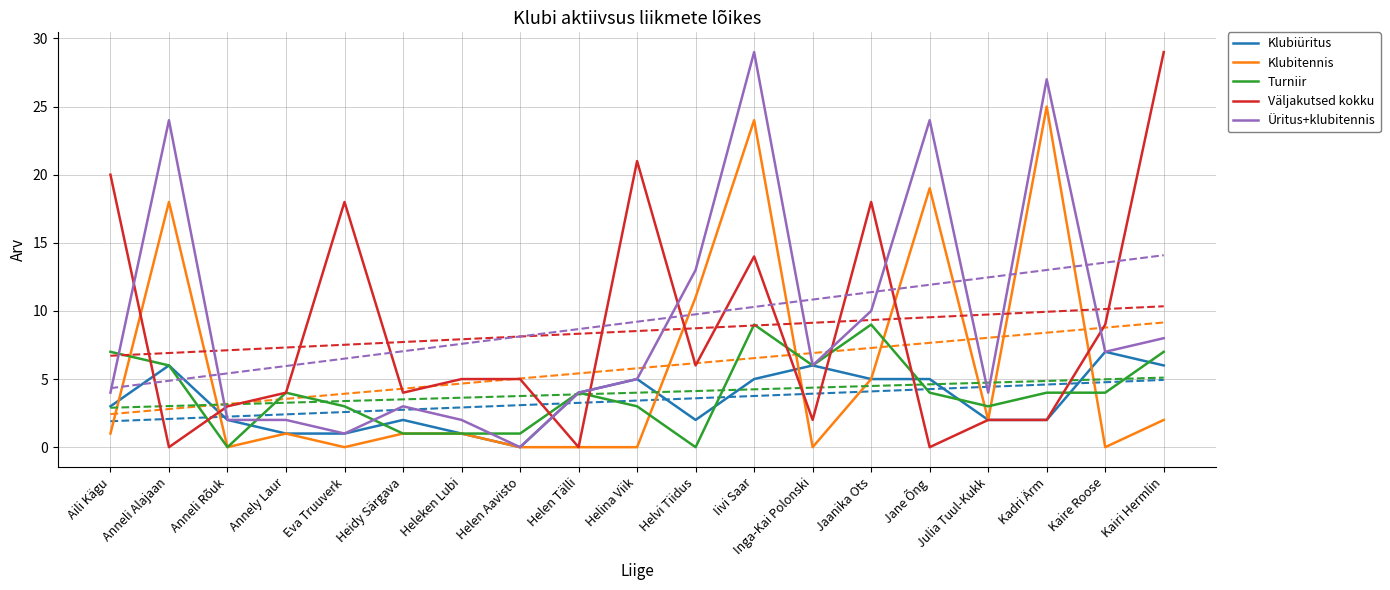

True or false: Väljakutsed kokku has a value of 8 at Heleken Lubi.

False